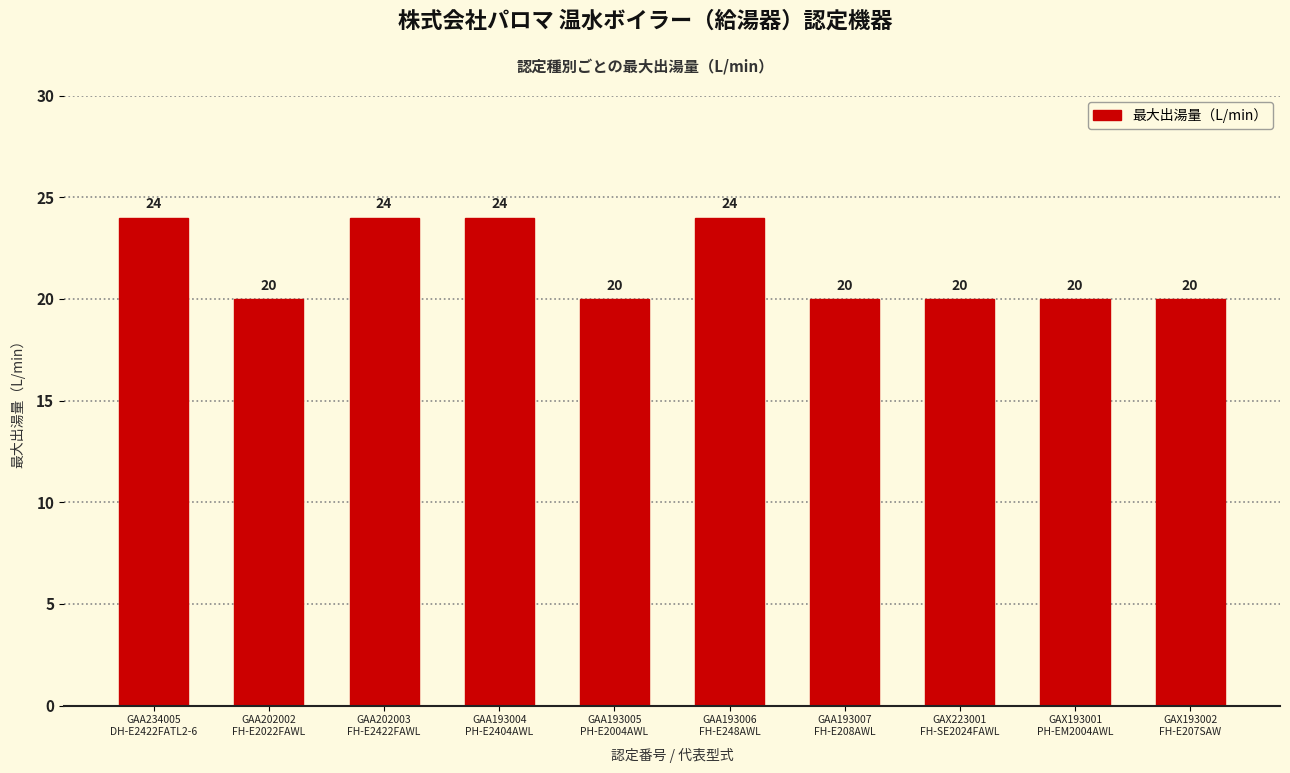

True or false: the data shows 42 at GAA193006
FH-E248AWL.

False